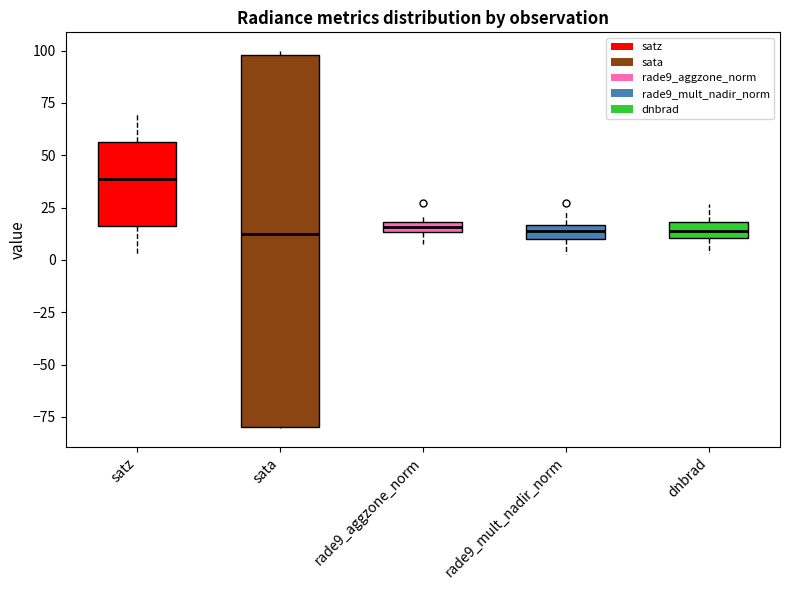

Where does the lower whisker of the box for satz end on the y-axis? The values are not printed on the chart, so give them approximately, as read against the axis.

5